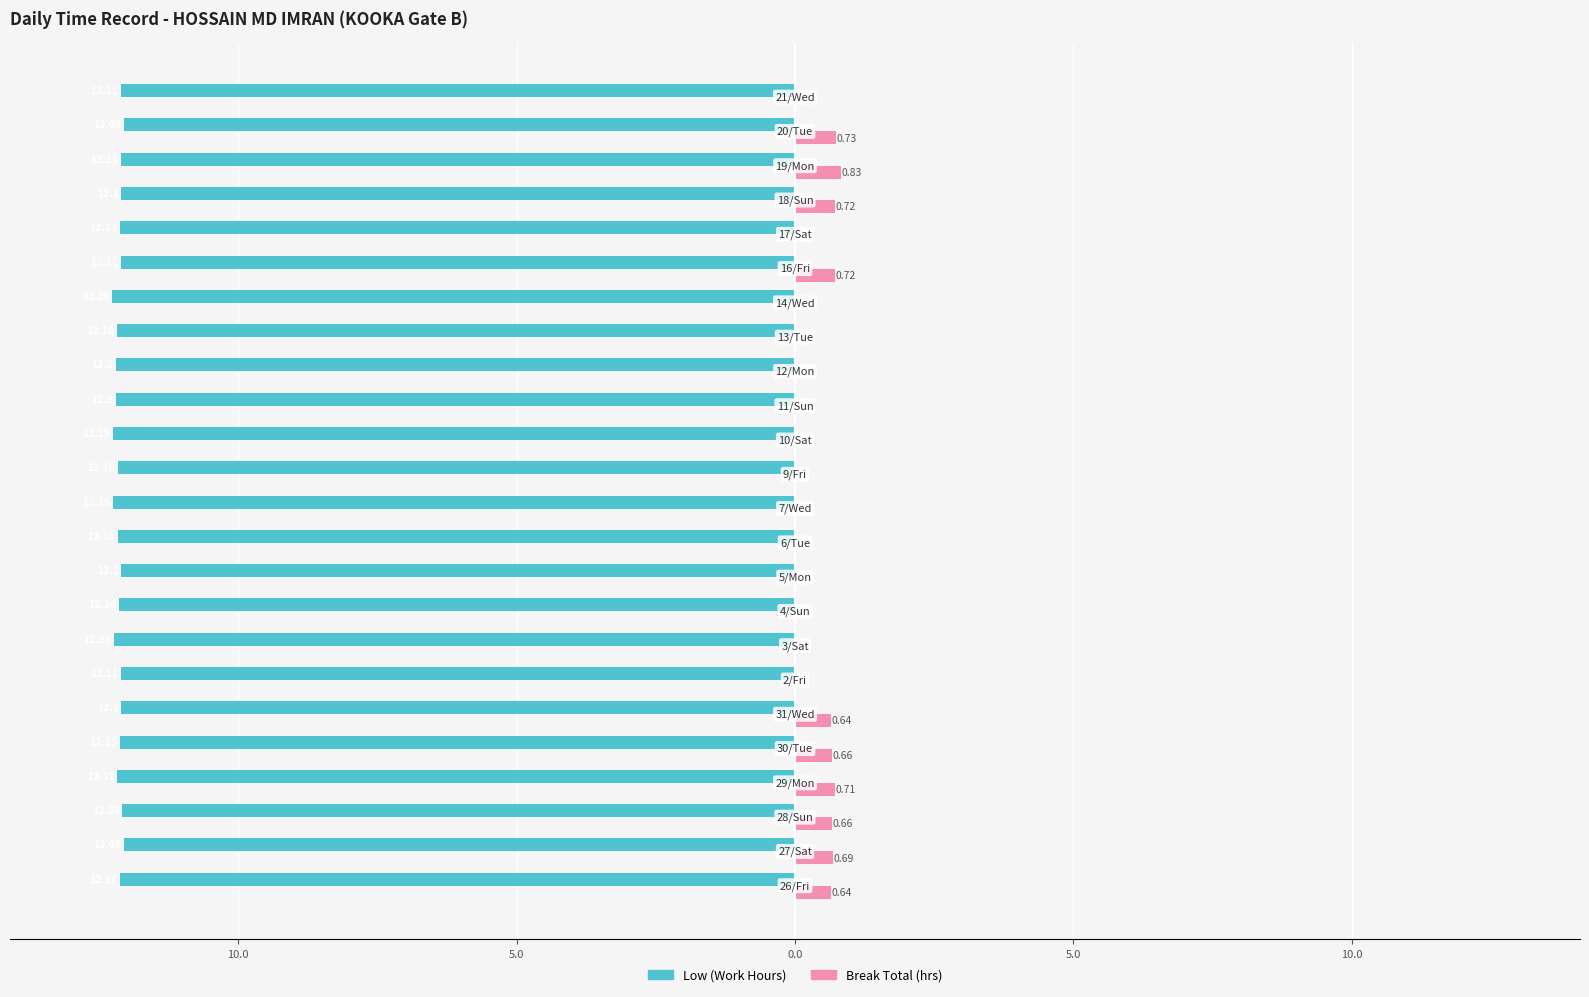

Which series has the largest range (max minus min)?

Break Total (hrs)